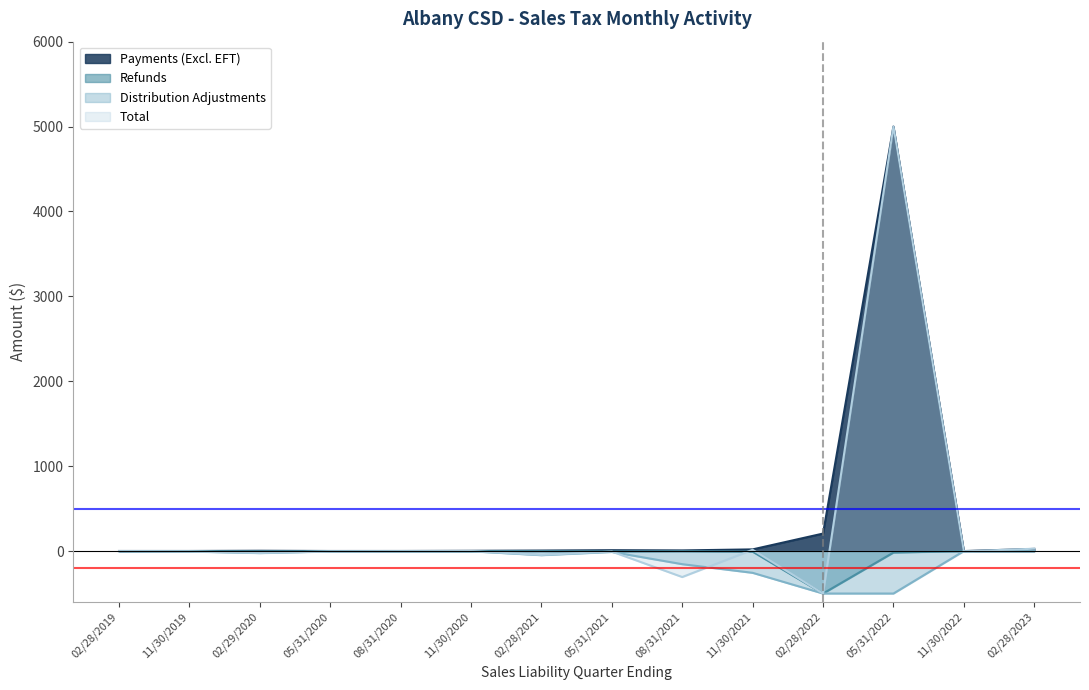

In Refunds, how many points are lower than both neighbors (excluding endpoints)?

4